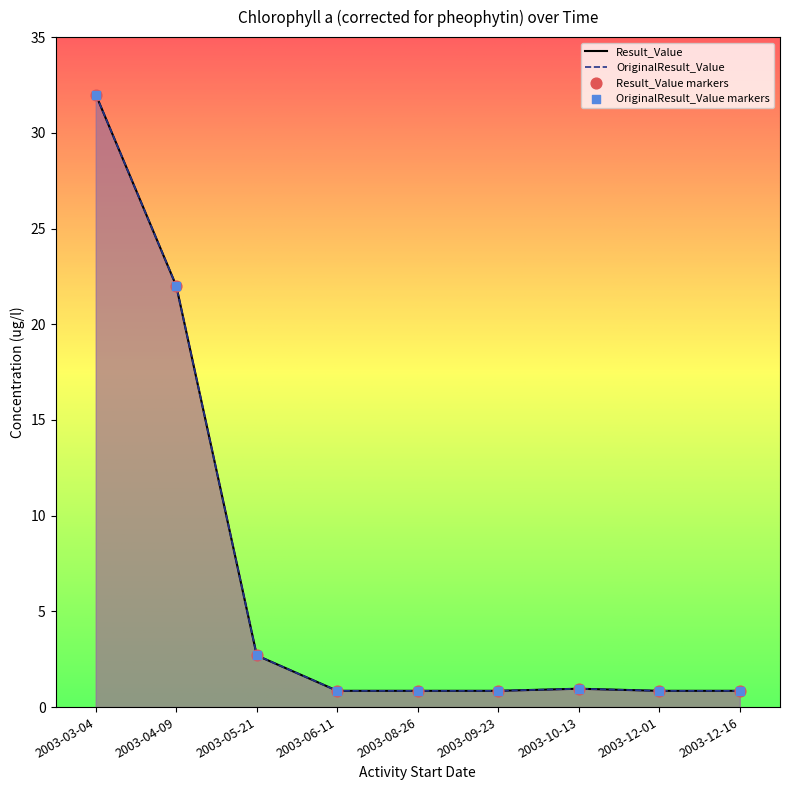

At which category is the sum across all series the highest?

2003-03-04